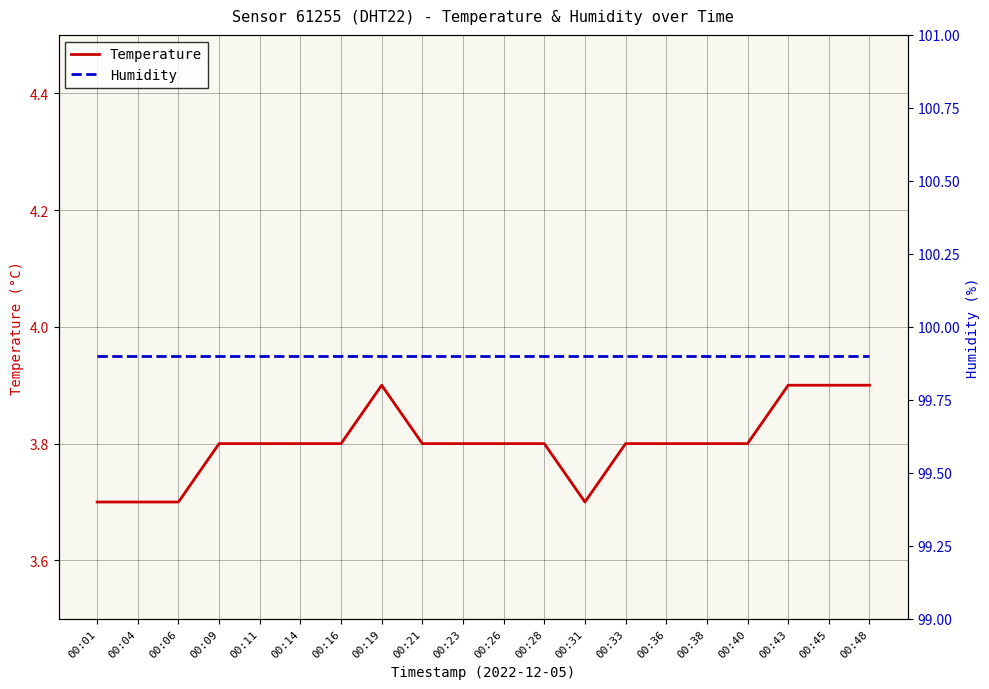

Reading left to right, list all the values displayed in this chart.

Temperature: 3.7	3.7	3.7	3.8	3.8	3.8	3.8	3.9	3.8	3.8	3.8	3.8	3.7	3.8	3.8	3.8	3.8	3.9	3.9	3.9
Humidity: 99.9	99.9	99.9	99.9	99.9	99.9	99.9	99.9	99.9	99.9	99.9	99.9	99.9	99.9	99.9	99.9	99.9	99.9	99.9	99.9